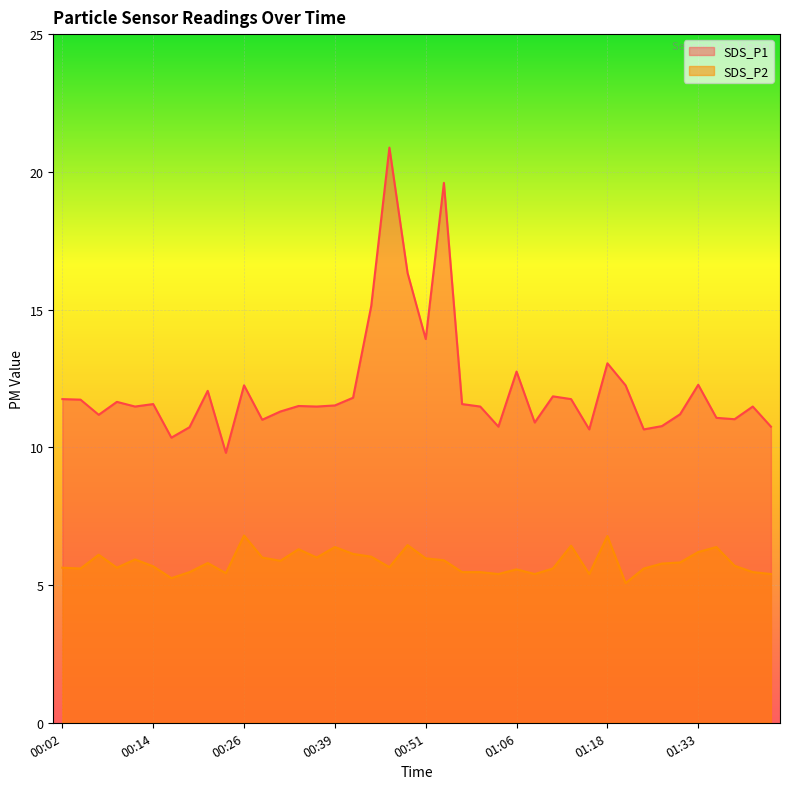

Which series has the largest total across all categories?

SDS_P1